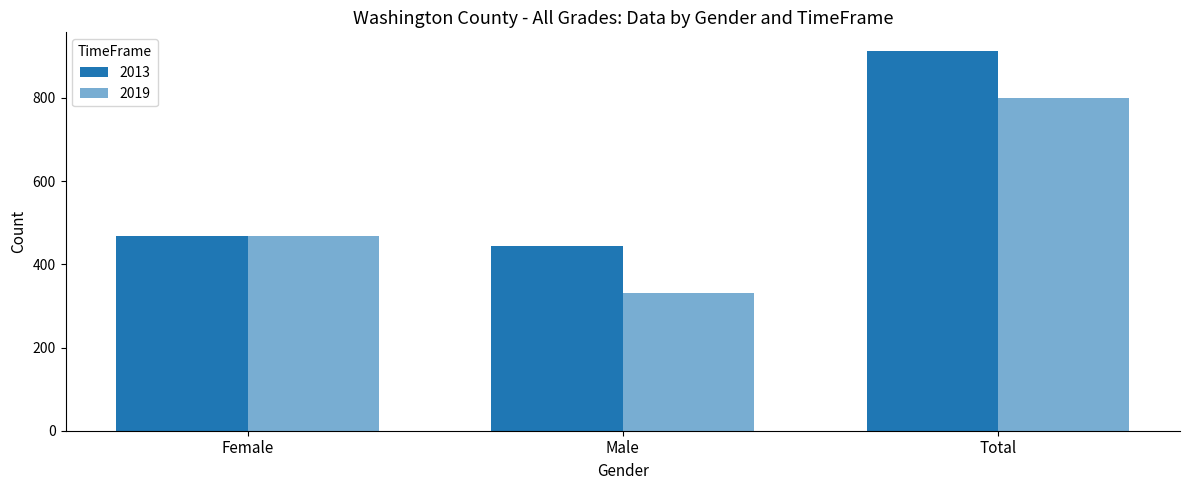

How many categories are shown in the chart?

3